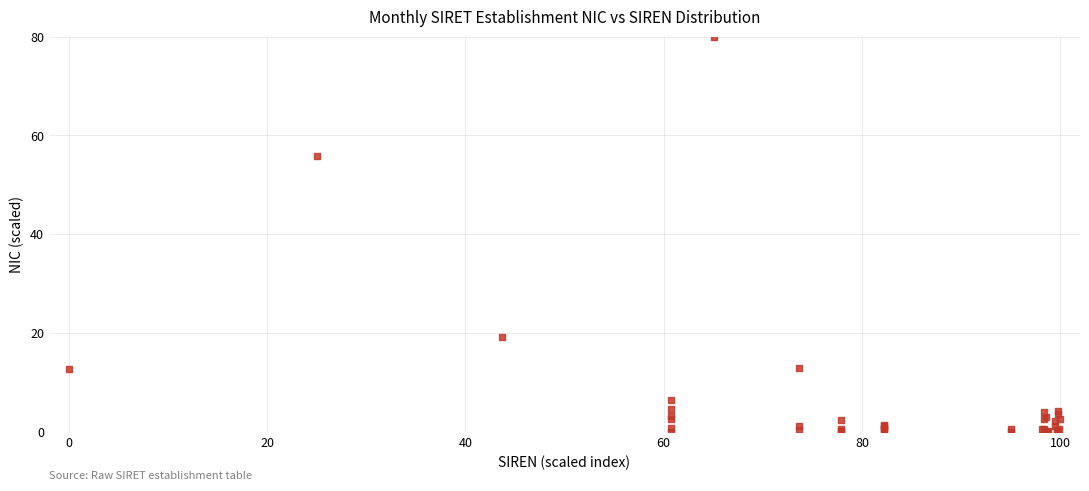

What Y value in the scatter plot is closest to 40?

55.9